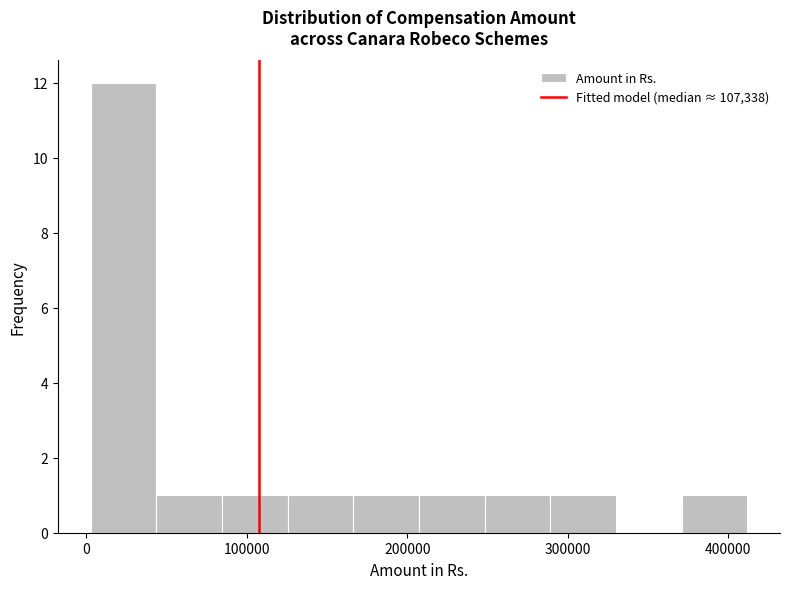

How tall is the bar that spans 250000 to 290000 on the x-axis? Neither the bar edges nor the heights are printed on the chart, so give them approximately, as read against the axes.

1